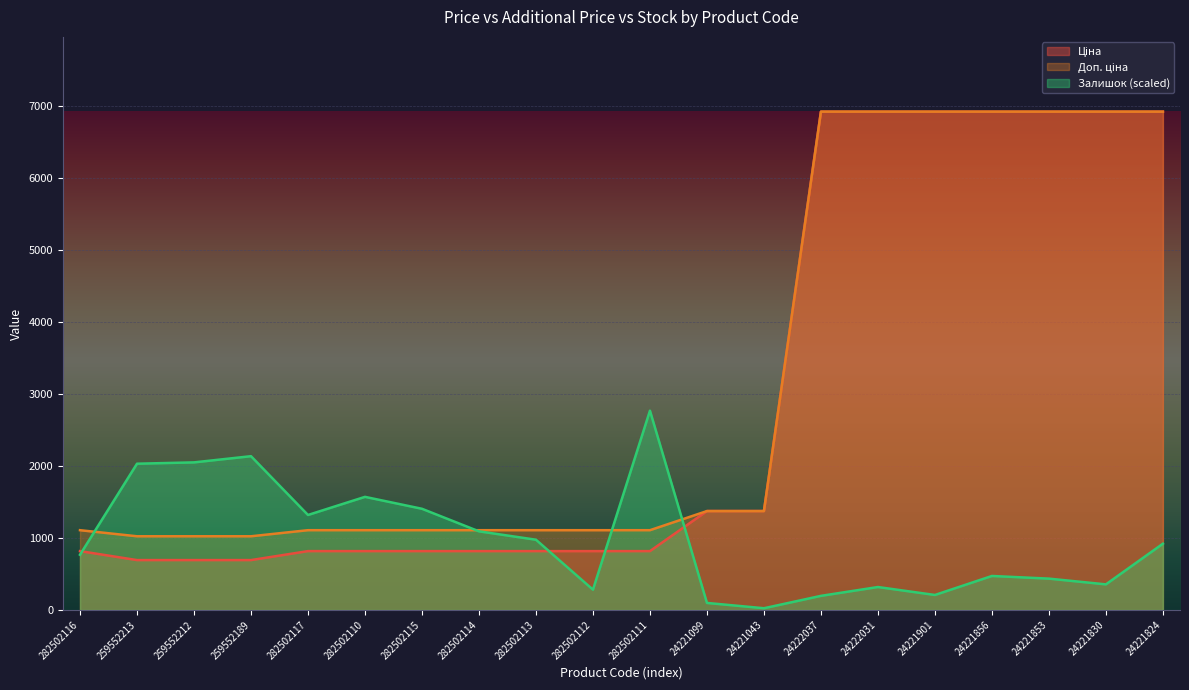

At which category is the sum across all series the highest?

24221824